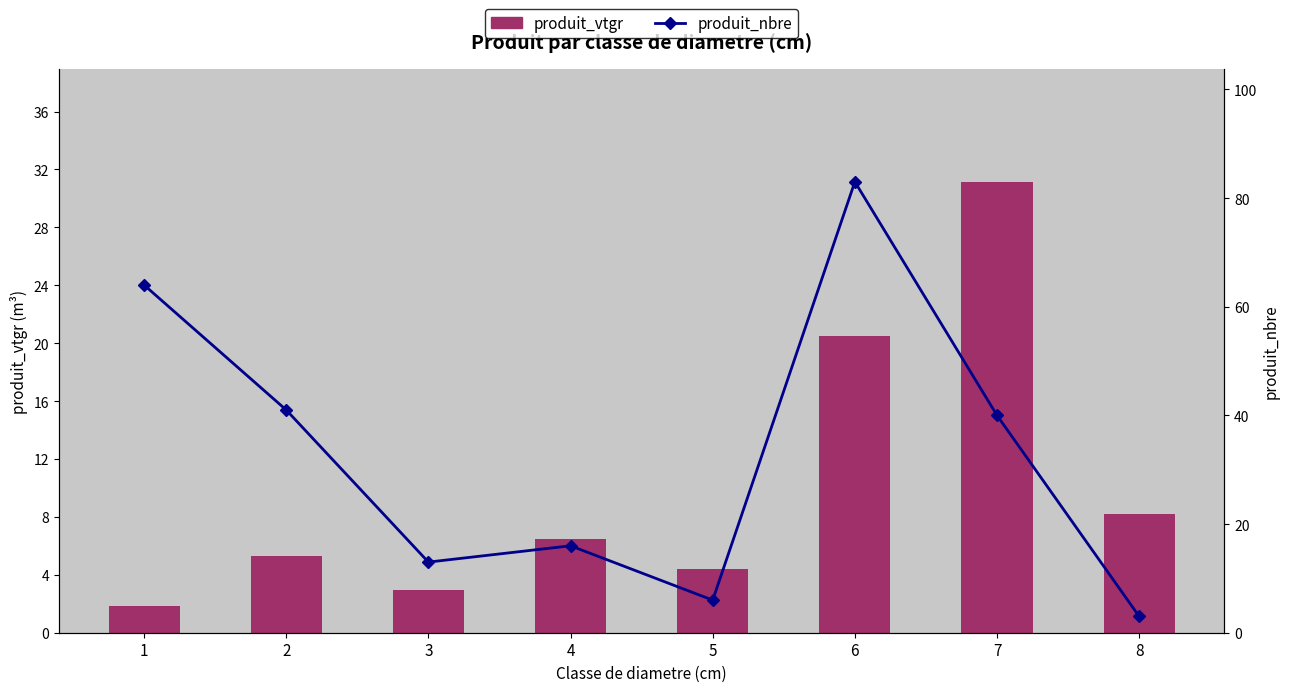

Rank the series by their average value, from lowest to highest.

produit_vtgr, produit_nbre